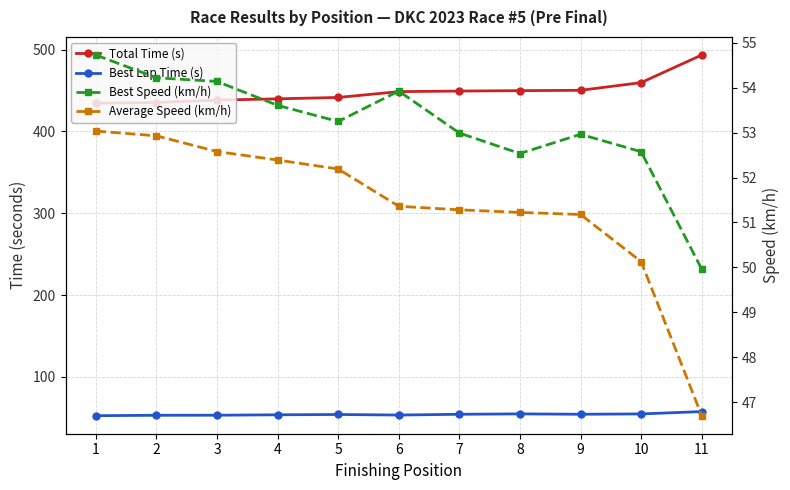

What is the spread (max minus min) of values at 10?

409.5